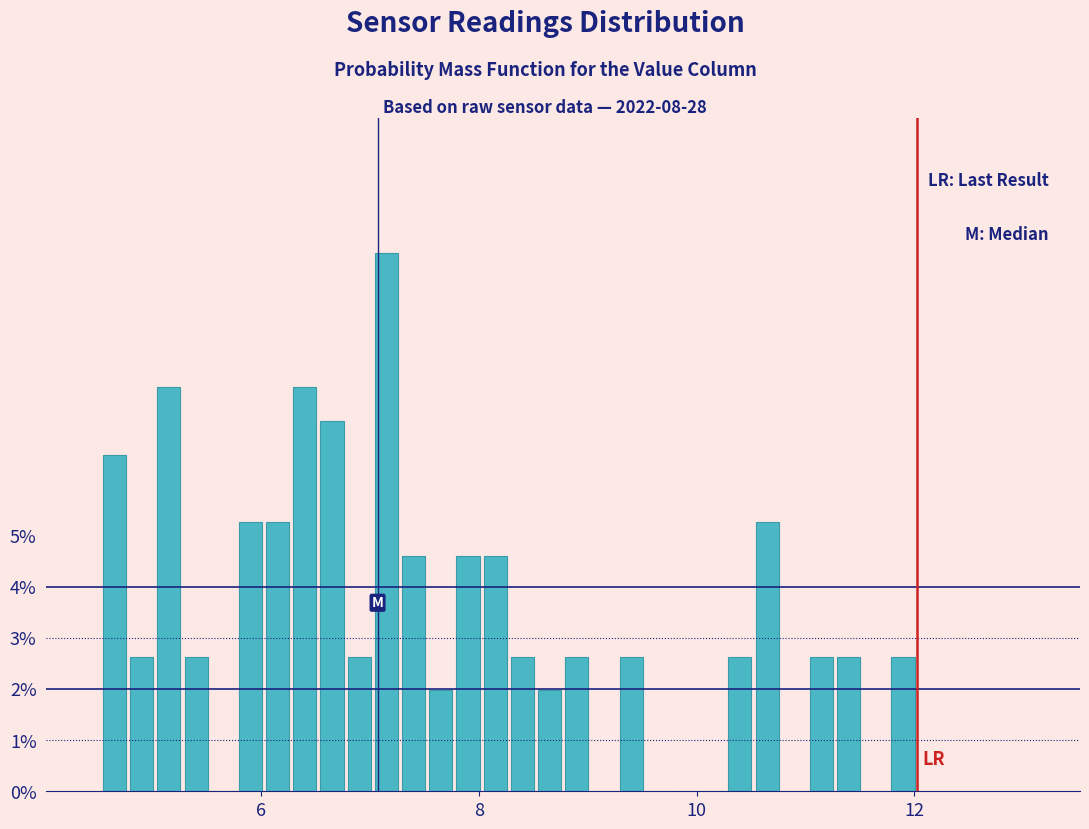

Around what value on the x-axis is the tallest bar? Give the approximate position of its centre, as read against the axis.

7.2